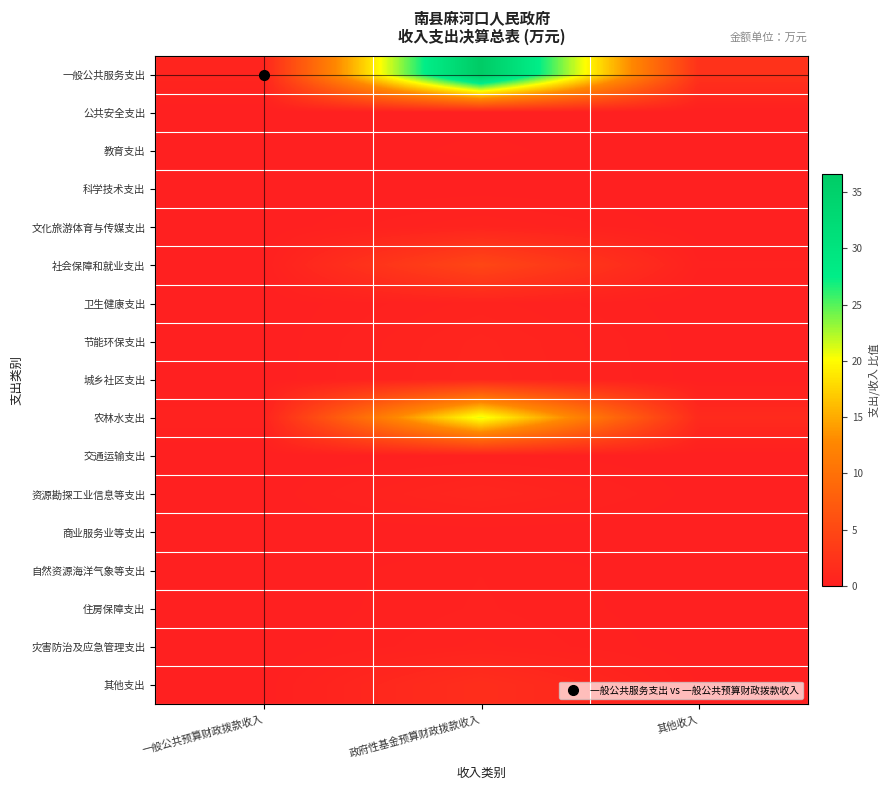

Reading right to left, list all the values displayed in this chart.

一般公共服务支出: 其他收入=2.4	政府性基金预算财政拨款收入=36.6	一般公共预算财政拨款收入=0.7
公共安全支出: 其他收入=0.0	政府性基金预算财政拨款收入=0.1	一般公共预算财政拨款收入=0.0
教育支出: 其他收入=0.0	政府性基金预算财政拨款收入=0.2	一般公共预算财政拨款收入=0.0
科学技术支出: 其他收入=0.0	政府性基金预算财政拨款收入=0.0	一般公共预算财政拨款收入=0.0
文化旅游体育与传媒支出: 其他收入=0.0	政府性基金预算财政拨款收入=0.6	一般公共预算财政拨款收入=0.0
社会保障和就业支出: 其他收入=0.3	政府性基金预算财政拨款收入=4.8	一般公共预算财政拨款收入=0.1
卫生健康支出: 其他收入=0.0	政府性基金预算财政拨款收入=0.5	一般公共预算财政拨款收入=0.0
节能环保支出: 其他收入=0.0	政府性基金预算财政拨款收入=0.8	一般公共预算财政拨款收入=0.0
城乡社区支出: 其他收入=0.1	政府性基金预算财政拨款收入=0.8	一般公共预算财政拨款收入=0.0
农林水支出: 其他收入=1.3	政府性基金预算财政拨款收入=20.9	一般公共预算财政拨款收入=0.4
交通运输支出: 其他收入=0.0	政府性基金预算财政拨款收入=0.2	一般公共预算财政拨款收入=0.0
资源勘探工业信息等支出: 其他收入=0.1	政府性基金预算财政拨款收入=0.9	一般公共预算财政拨款收入=0.0
商业服务业等支出: 其他收入=0.0	政府性基金预算财政拨款收入=0.0	一般公共预算财政拨款收入=0.0
自然资源海洋气象等支出: 其他收入=0.0	政府性基金预算财政拨款收入=0.3	一般公共预算财政拨款收入=0.0
住房保障支出: 其他收入=0.0	政府性基金预算财政拨款收入=0.3	一般公共预算财政拨款收入=0.0
灾害防治及应急管理支出: 其他收入=0.0	政府性基金预算财政拨款收入=0.5	一般公共预算财政拨款收入=0.0
其他支出: 其他收入=0.1	政府性基金预算财政拨款收入=1.9	一般公共预算财政拨款收入=0.0